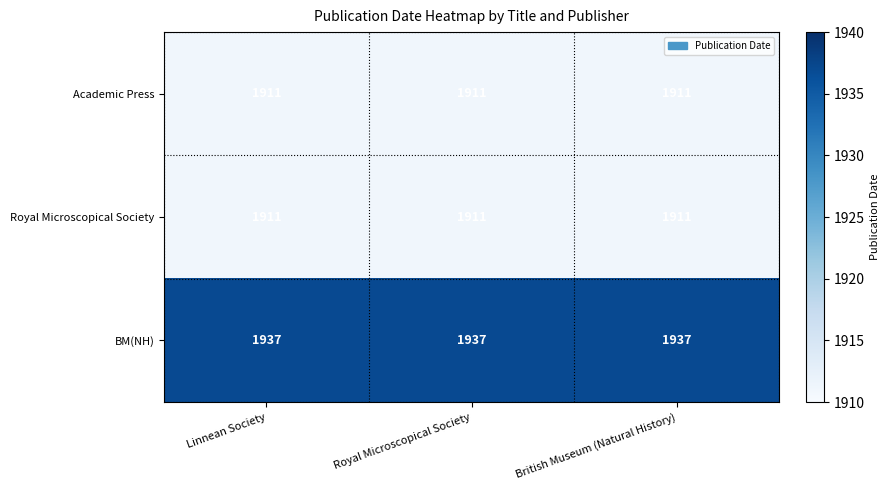

The Royal Microscopical Society series shows 1911 at Linnean Society. True or false?

True